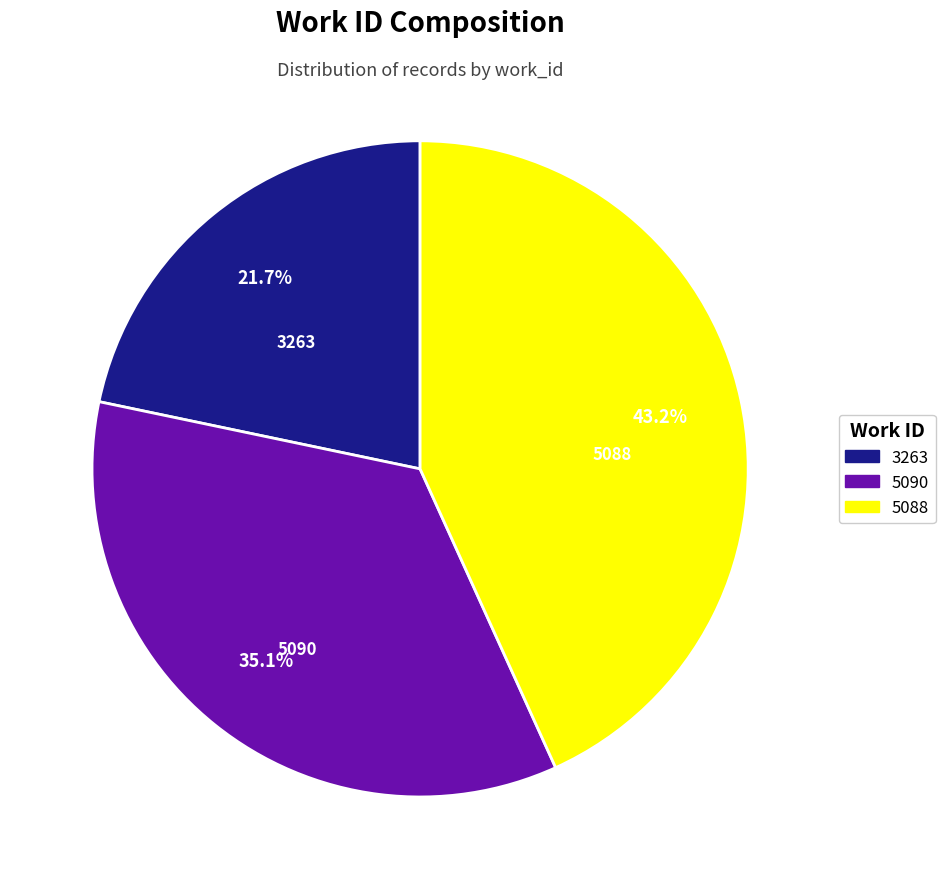

To the nearest percent, what is the combined percentage of 3263 and 5090?

57%